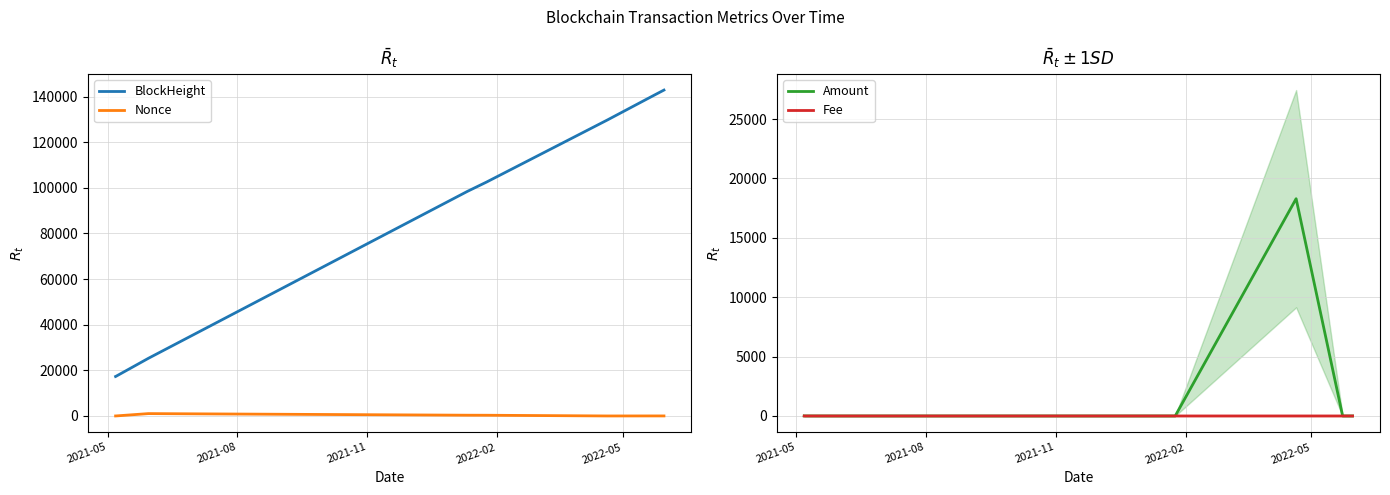

At which label does Fee reach its minimum?

2021-05